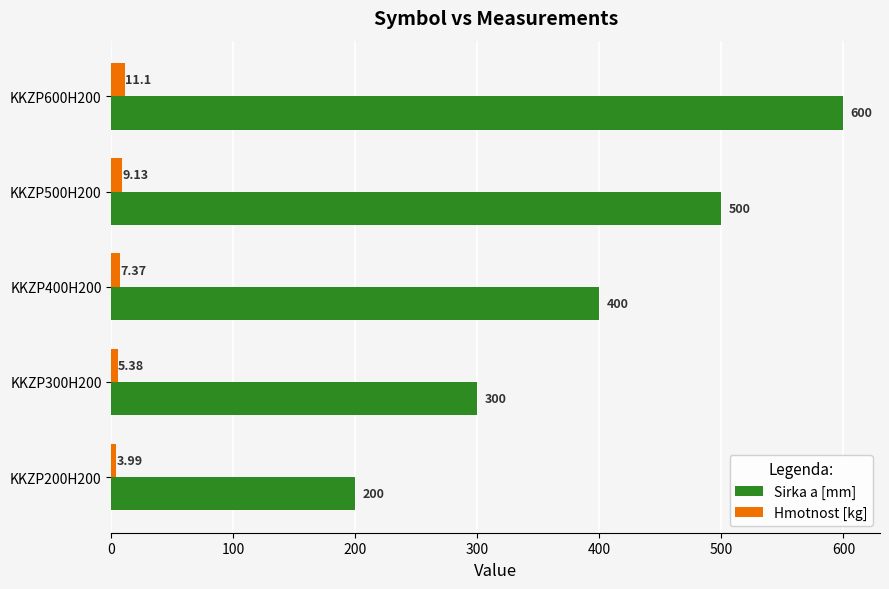

List the series in order of their overall mean, lowest first.

Hmotnost [kg], Sirka a [mm]